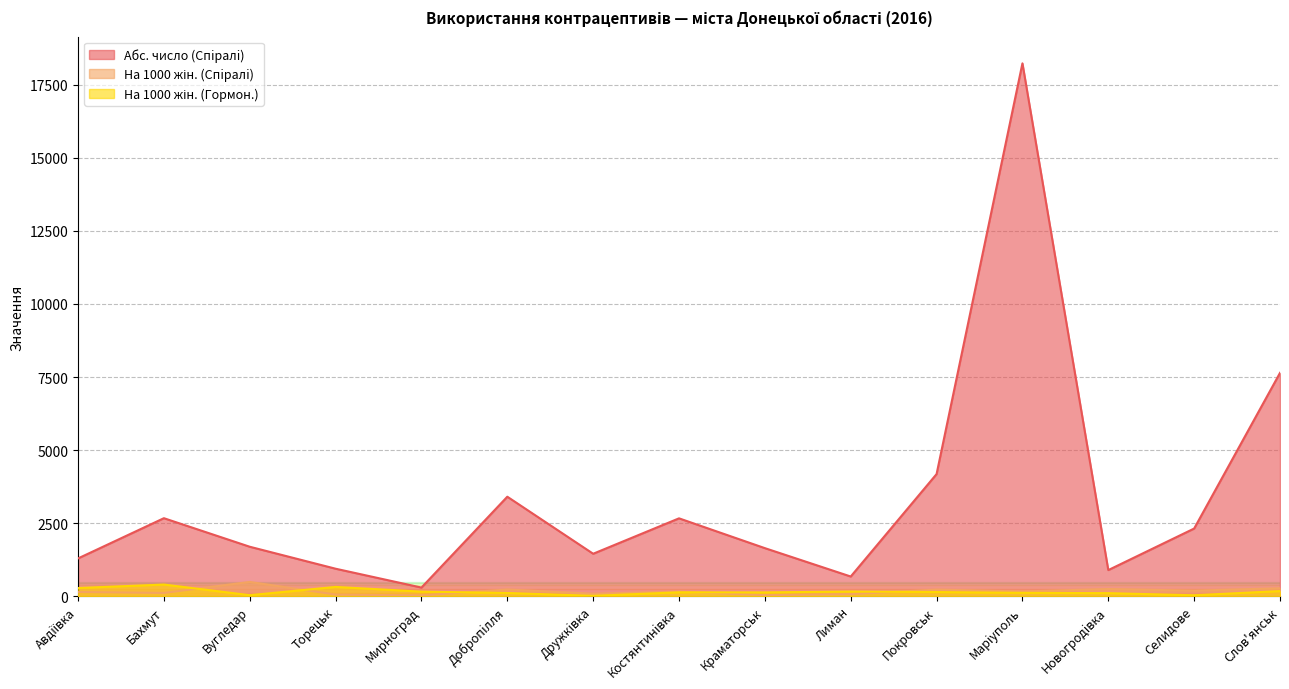

List the labels in order of Абс. число (Спiралi) value, largest first.

Марiуполь, Слов'янськ, Покровськ, Добропiлля, Бахмут, Костянтинiвка, Селидове, Вугледар, Краматорськ, Дружкiвка, Авдiївка, Торецьк, Новогродiвка, Лиман, Мирноград